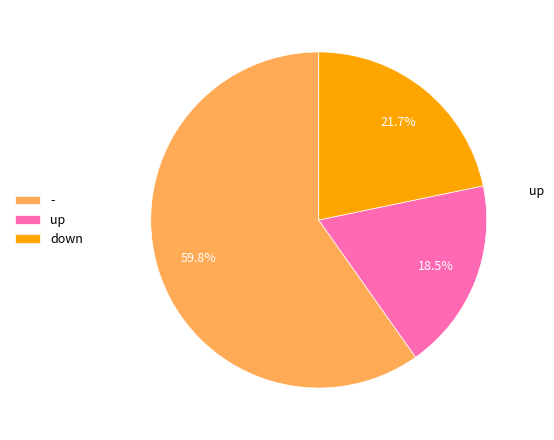

Approximately how many times larger is the value at - compared to up?

3.2